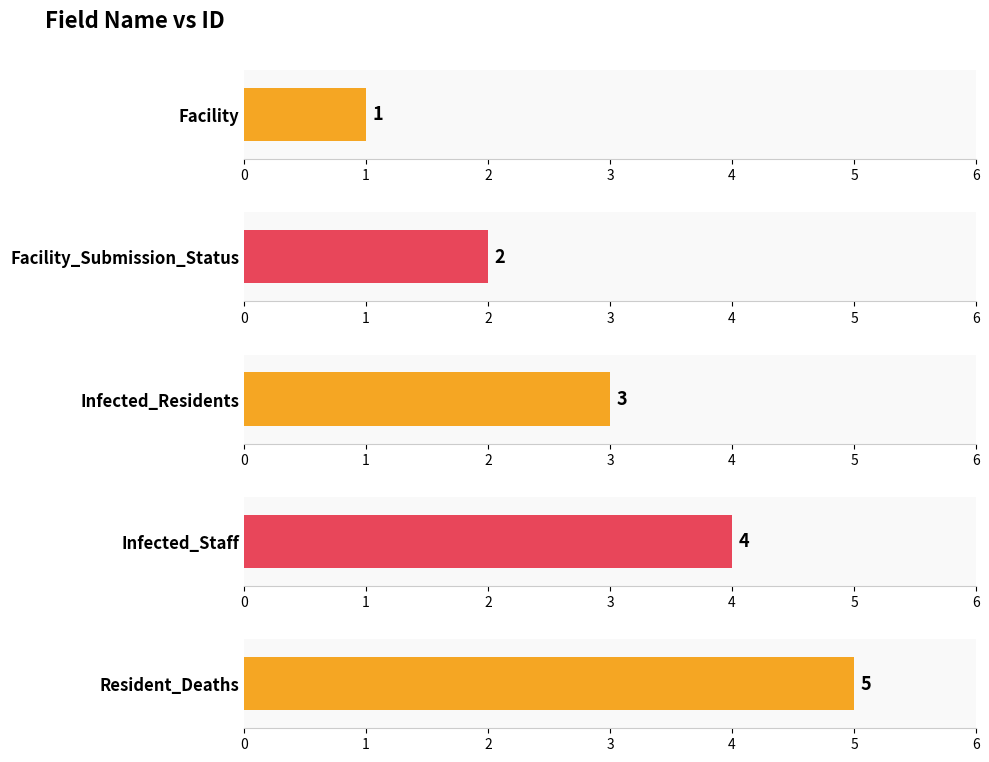

What is the difference between the values at Facility and Infected_Staff?

3